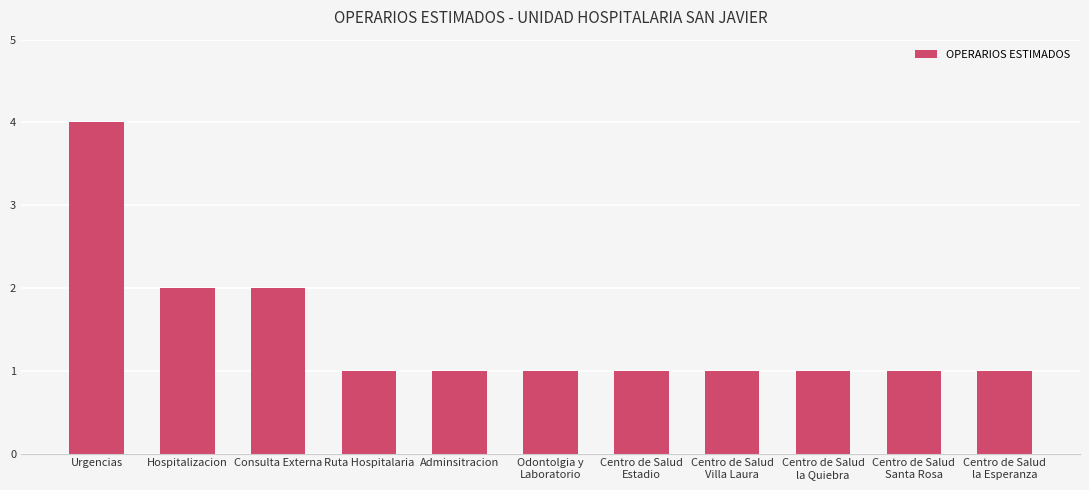

What position from the left is Centro de Salud
Santa Rosa?

10